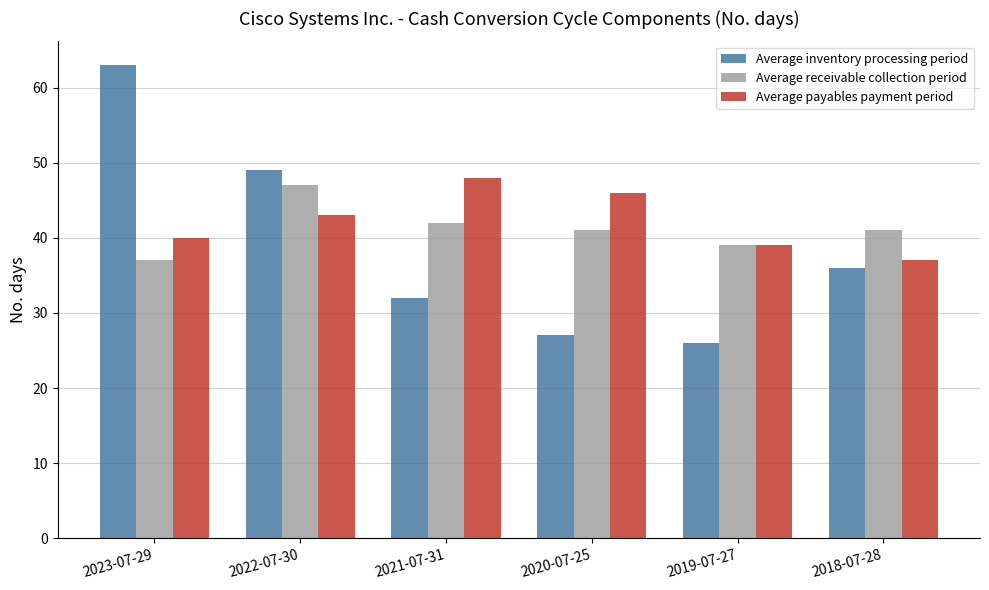

At 2020-07-25, list the series in order from largest to smallest.

Average payables payment period, Average receivable collection period, Average inventory processing period